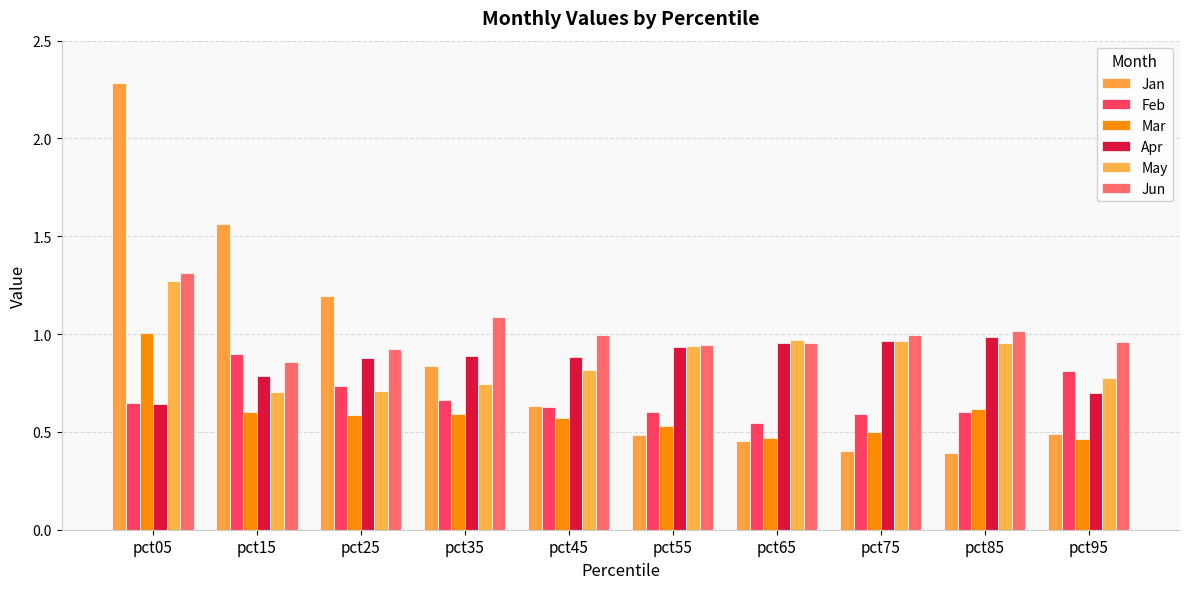

Reading left to right, extract all data points from this chart.

Jan: 2.3	1.6	1.2	0.8	0.6	0.5	0.5	0.4	0.4	0.5
Feb: 0.6	0.9	0.7	0.7	0.6	0.6	0.5	0.6	0.6	0.8
Mar: 1.0	0.6	0.6	0.6	0.6	0.5	0.5	0.5	0.6	0.5
Apr: 0.6	0.8	0.9	0.9	0.9	0.9	1.0	1.0	1.0	0.7
May: 1.3	0.7	0.7	0.7	0.8	0.9	1.0	1.0	1.0	0.8
Jun: 1.3	0.9	0.9	1.1	1.0	0.9	1.0	1.0	1.0	1.0